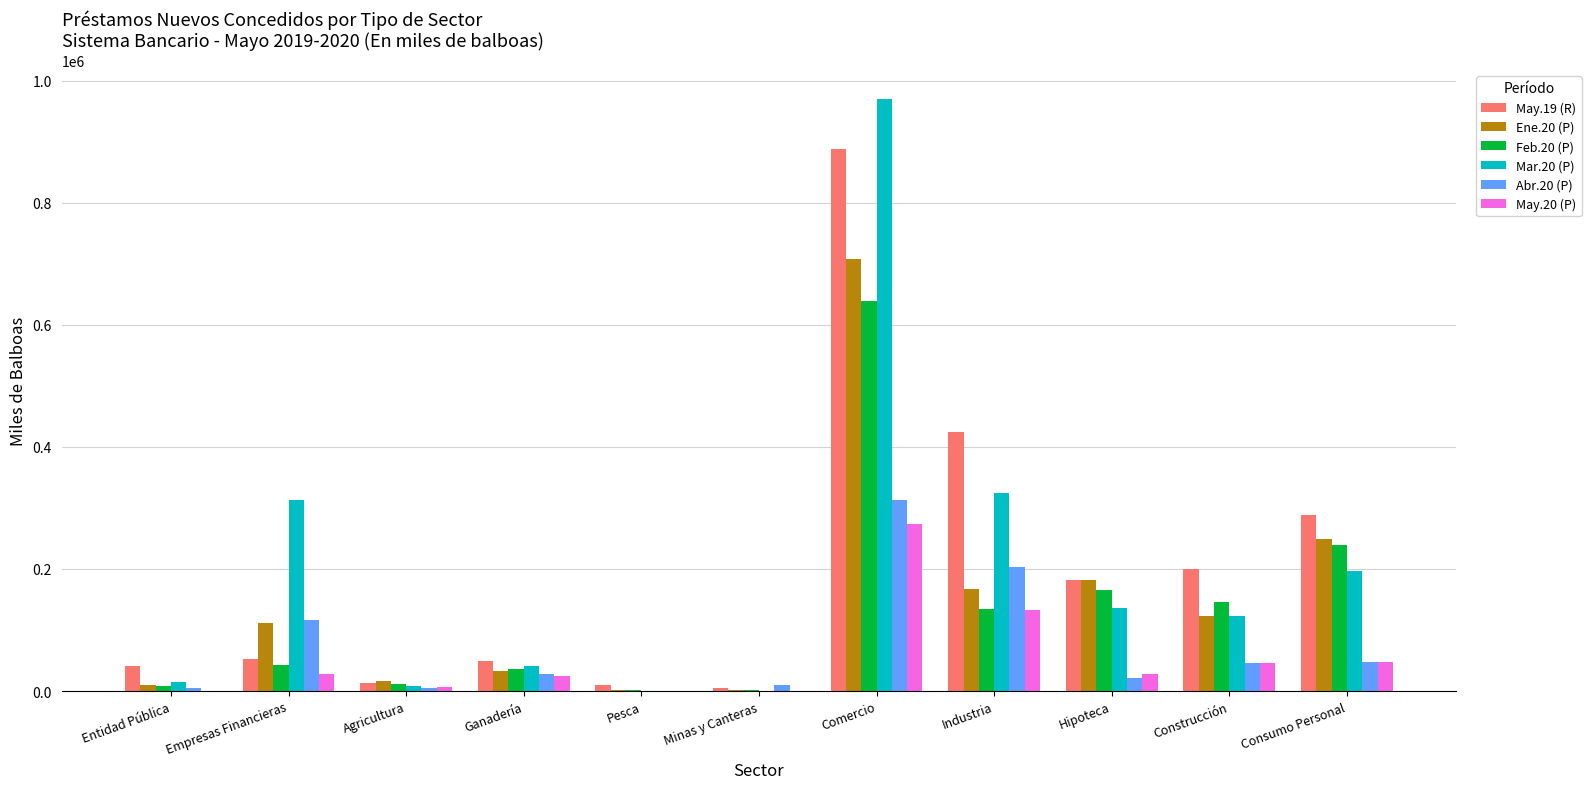

At which category is the sum across all series the highest?

Comercio